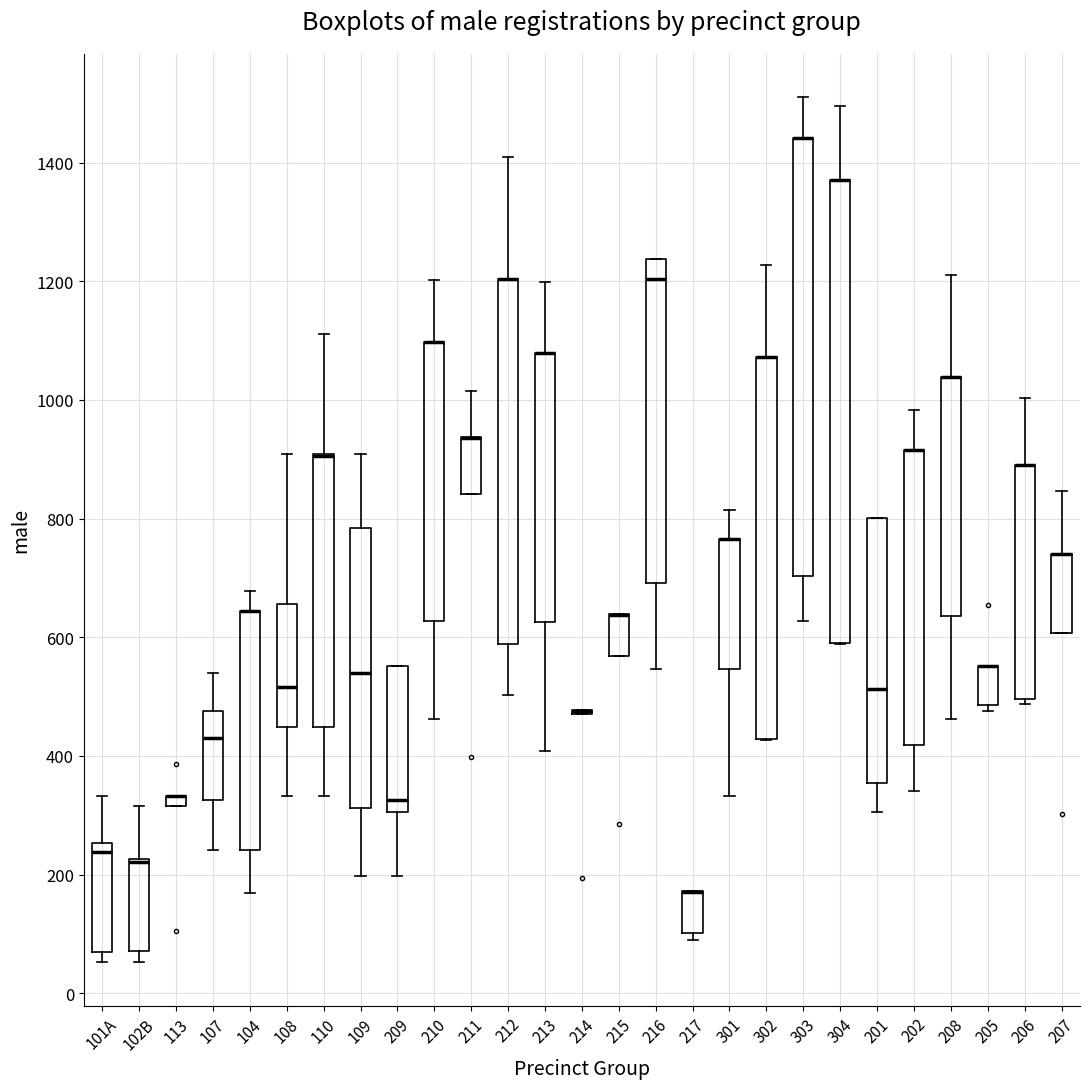

Which box is the tallest, from its lower edge to its upper edge?

304